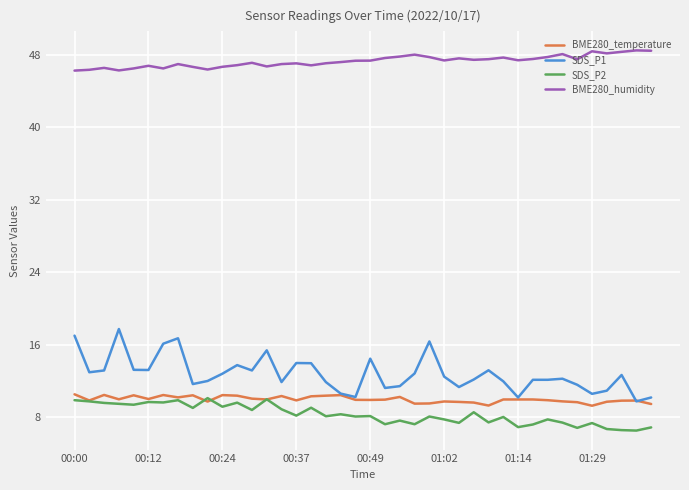

What is the average value of the SDS_P1 series?

12.8